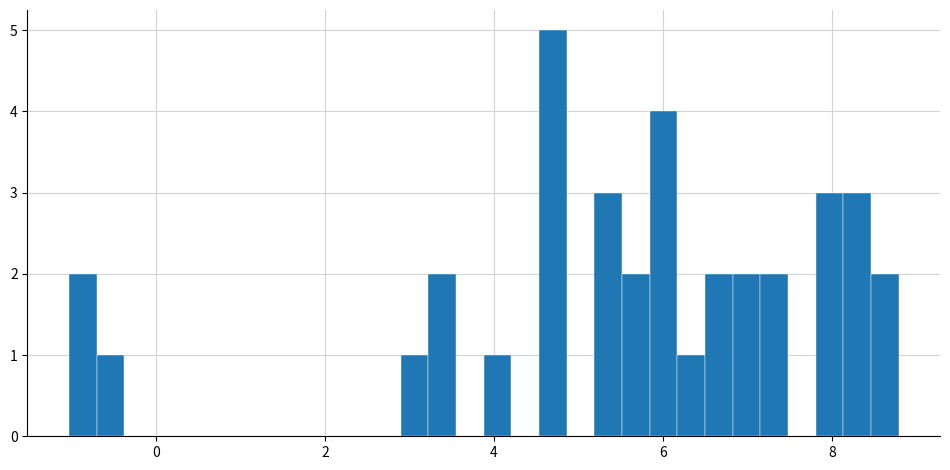

Read against the x-axis, roughly where is the centre of the tallest bar?

4.6